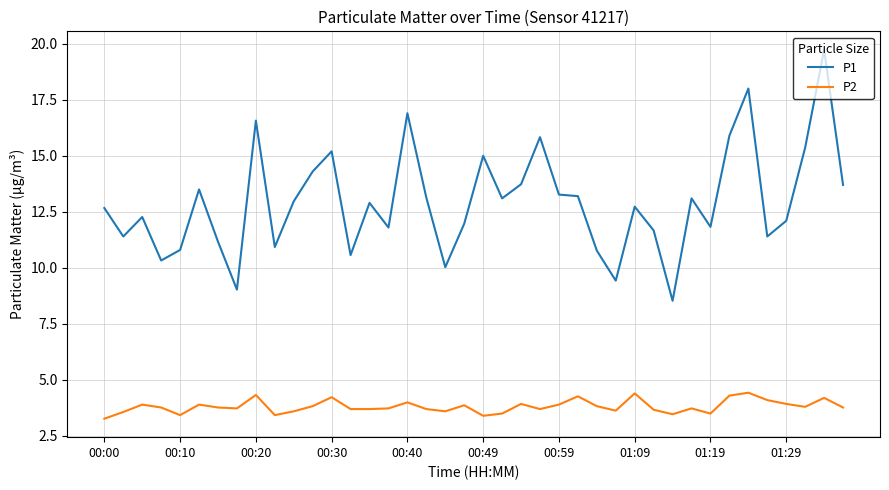

True or false: P1 and P2 cross at least once.

False